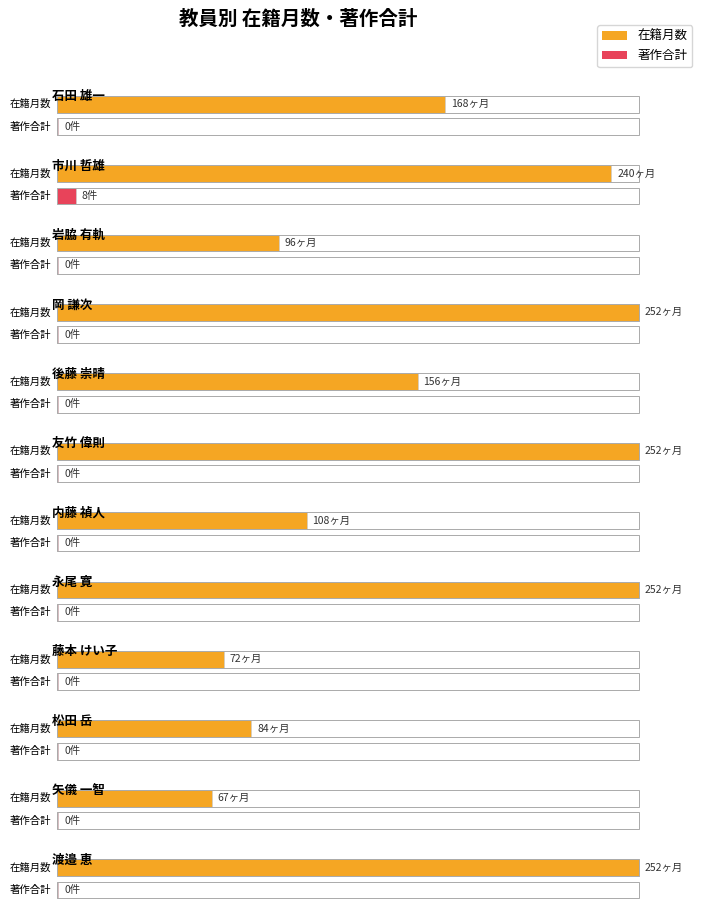

What position from the left is 松田 岳?

10